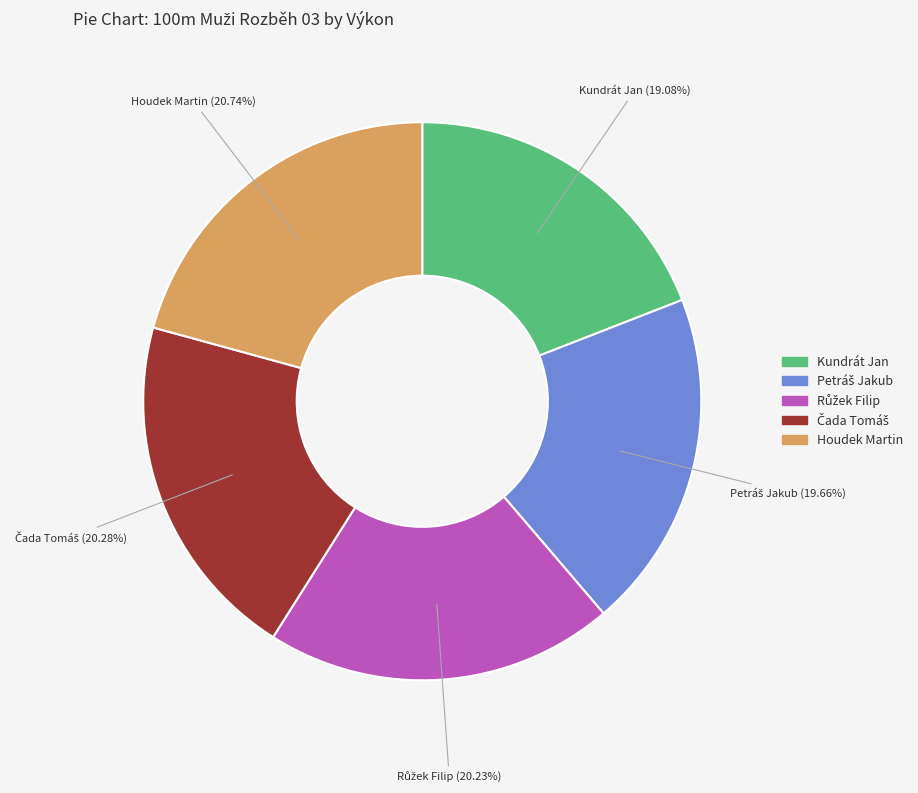

How many segments does this pie chart have?

5